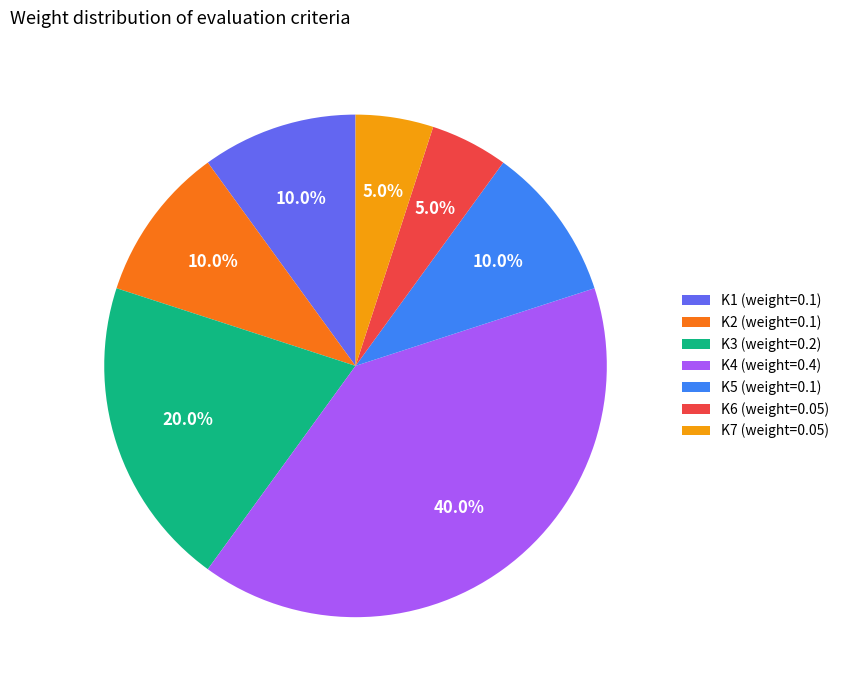

What percentage do K1 (weight=0.1) and K4 (weight=0.4) together represent?

50.0%